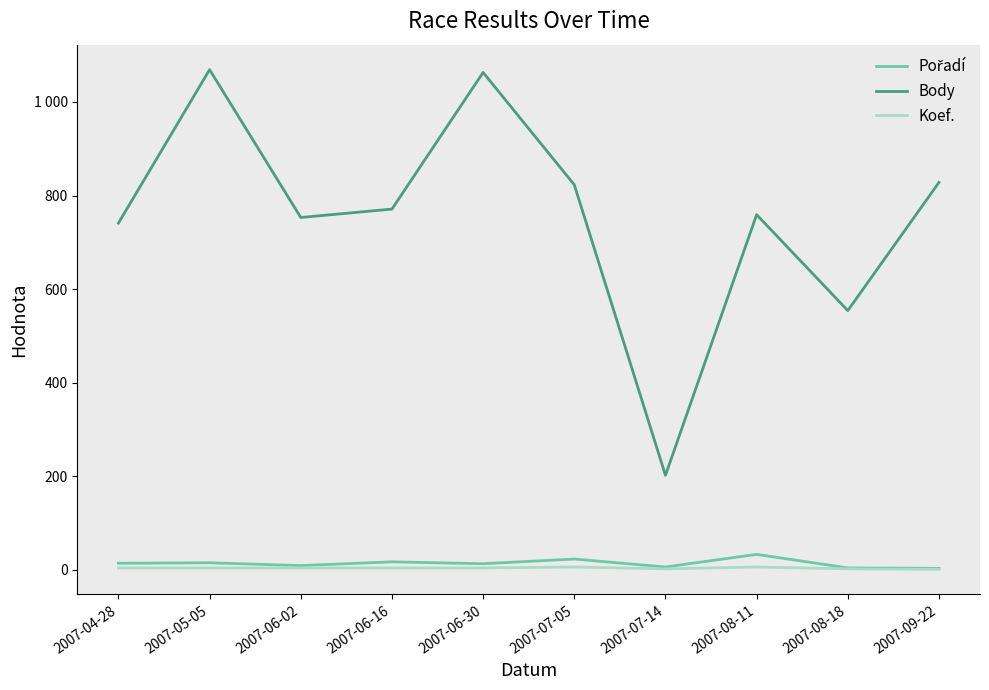

Between 2007-06-30 and 2007-07-05, which series saw the biggest shift?

Body